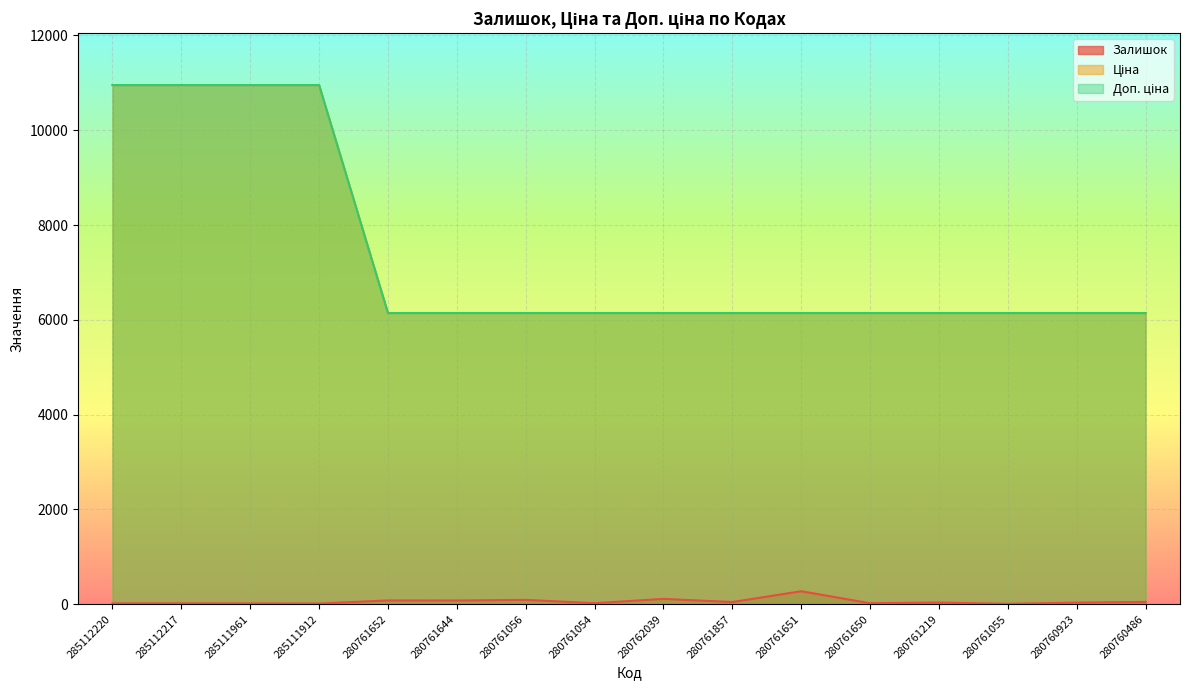

At which category is the sum across all series the highest?

285112220